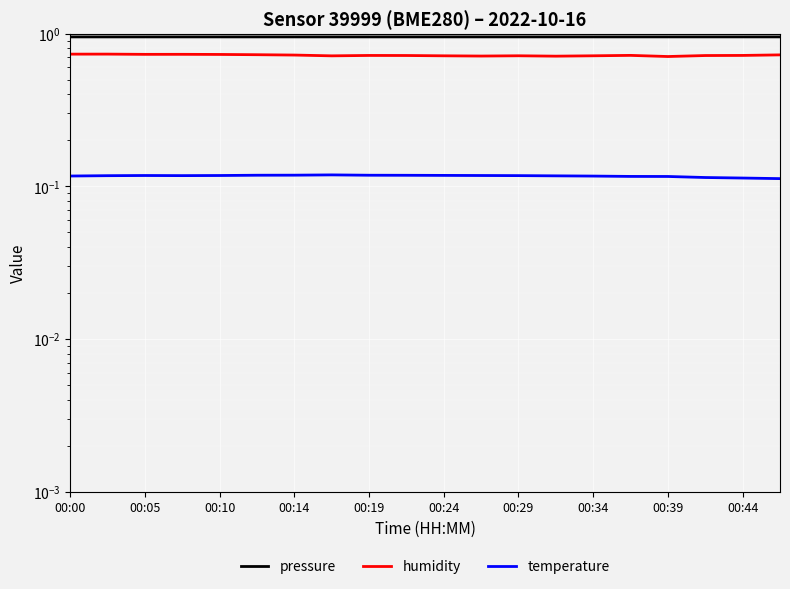

Which series has the largest range (max minus min)?

humidity